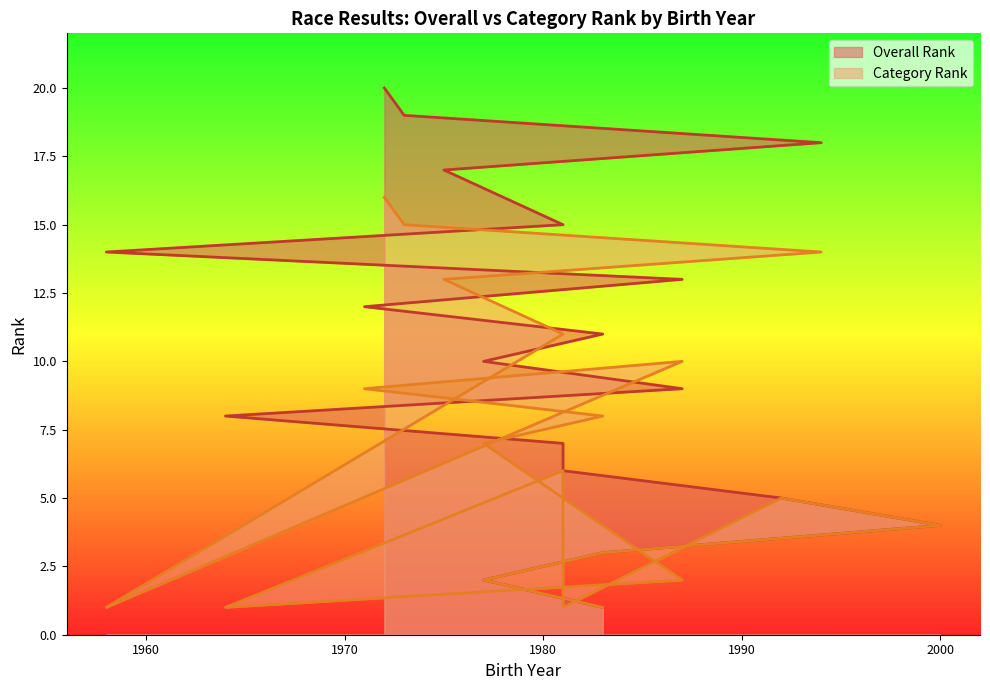

Between 2000 and 1983, which is larger?

2000